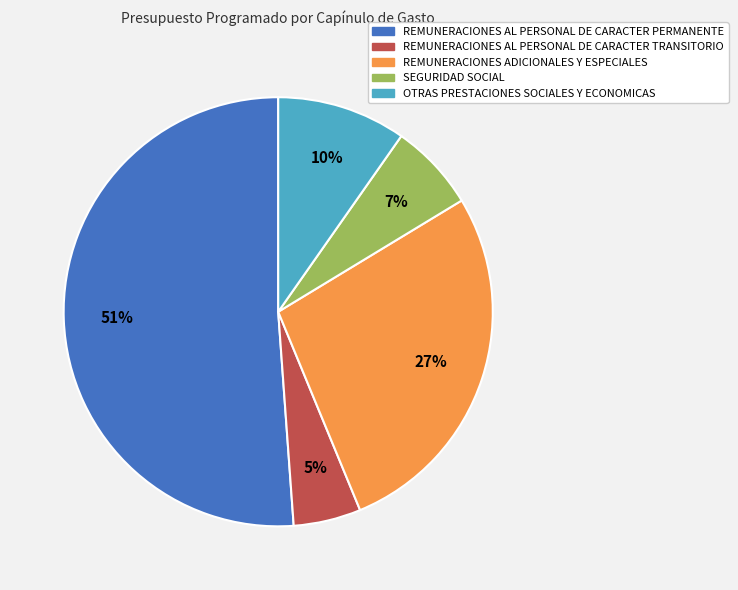

What percentage is the REMUNERACIONES AL PERSONAL DE CARACTER TRANSITORIO slice, to the nearest percent?

5%